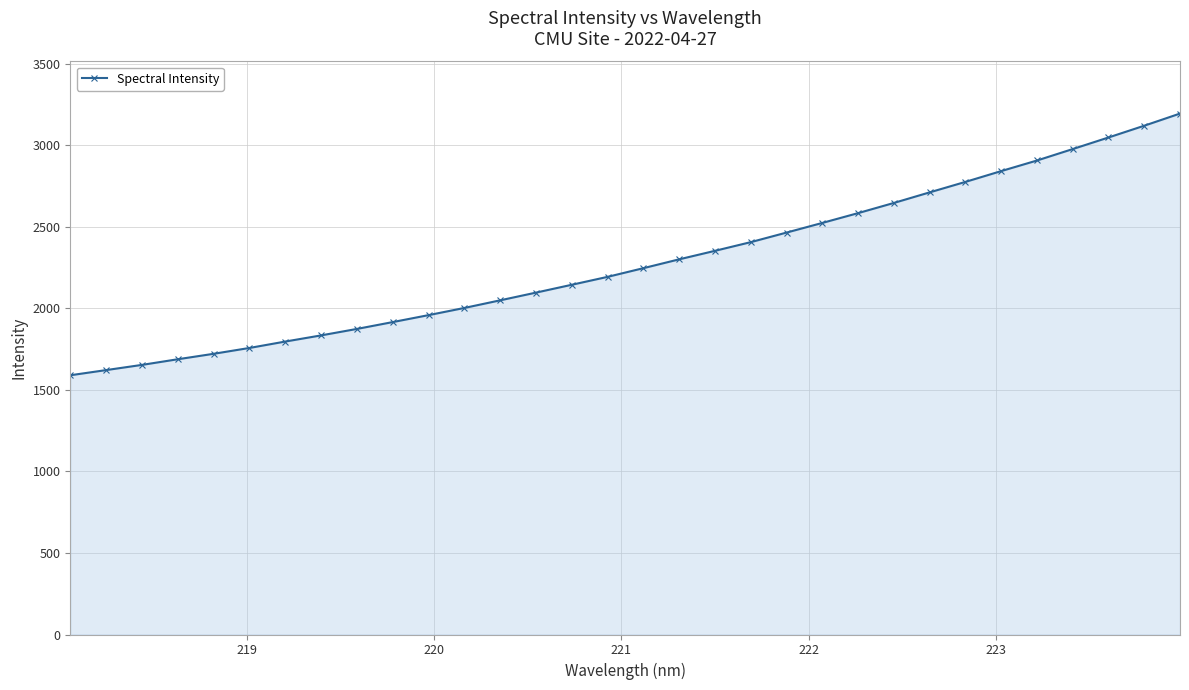

What is the greatest value displayed?

3193.9